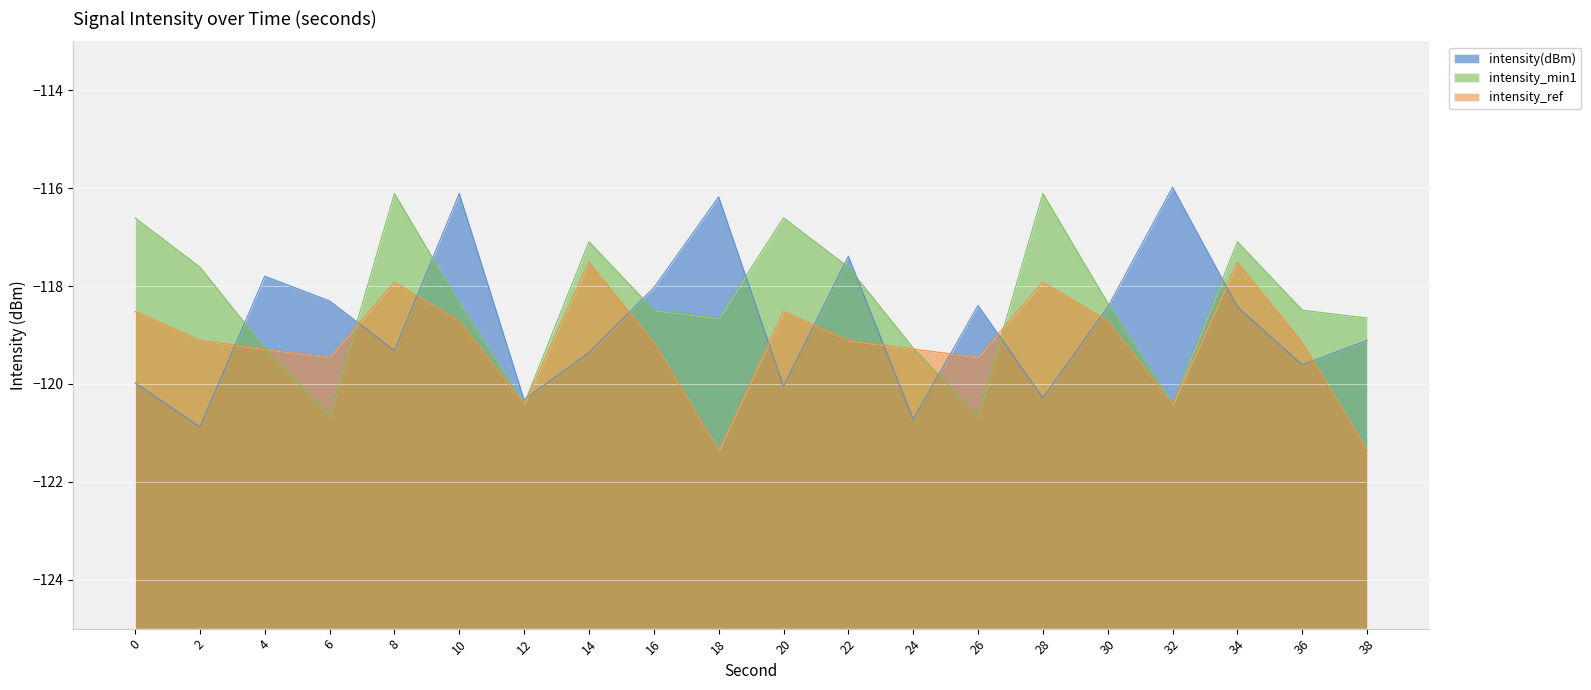

Rank the categories by intensity_ref value from lowest to highest.

18, 38, 12, 32, 6, 26, 4, 24, 16, 36, 2, 22, 10, 30, 0, 20, 8, 28, 14, 34